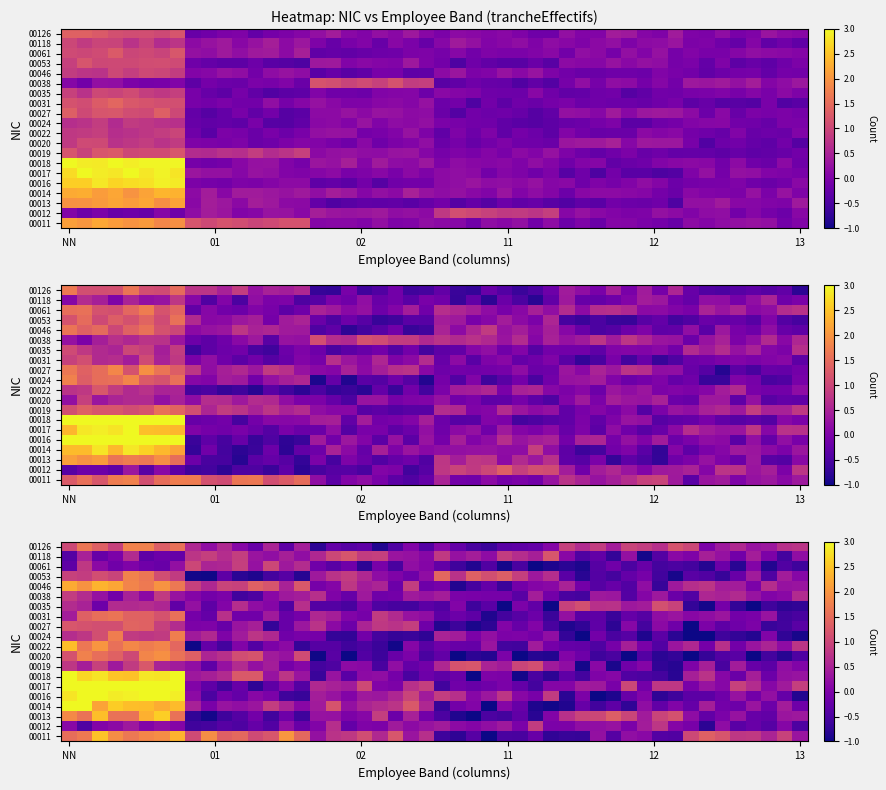

Rank the series at 11 from highest to lowest value.

00012, 00019, 00020, 00027, 00031, 00035, 00038, 00046, 00053, 00061, 00011, 00013, 00014, 00016, 00017, 00018, 00022, 00024, 00126, 00118